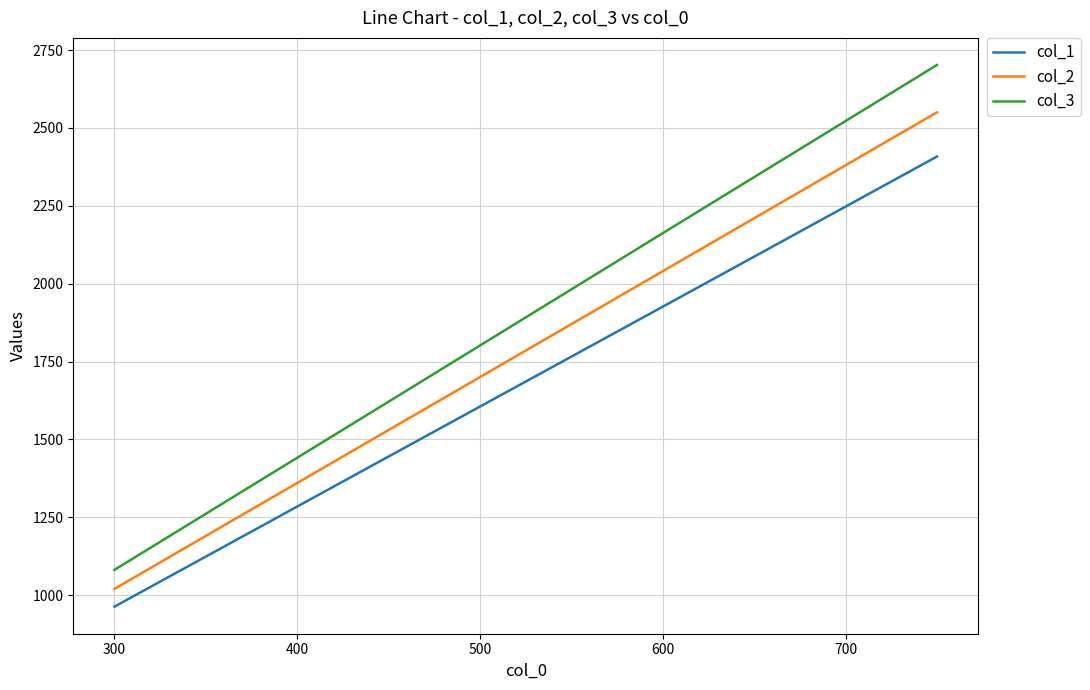

True or false: col_3 and col_1 intersect in this chart.

False